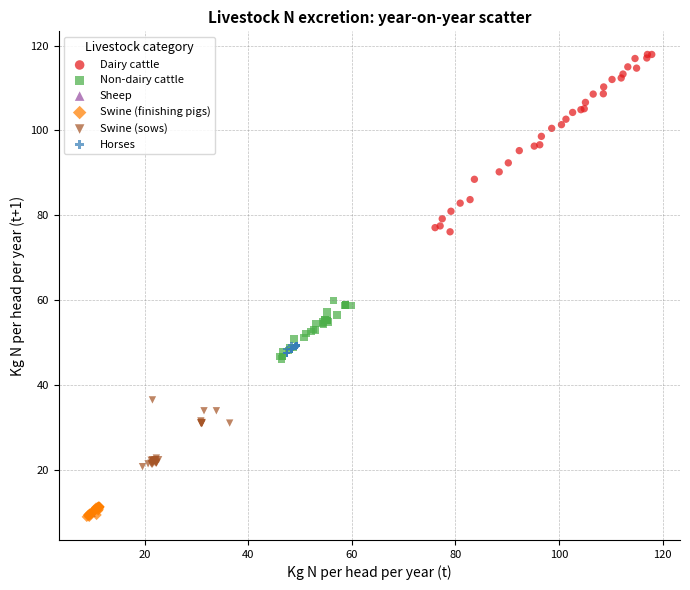

Which series has the widest spread of Y values?

Dairy cattle